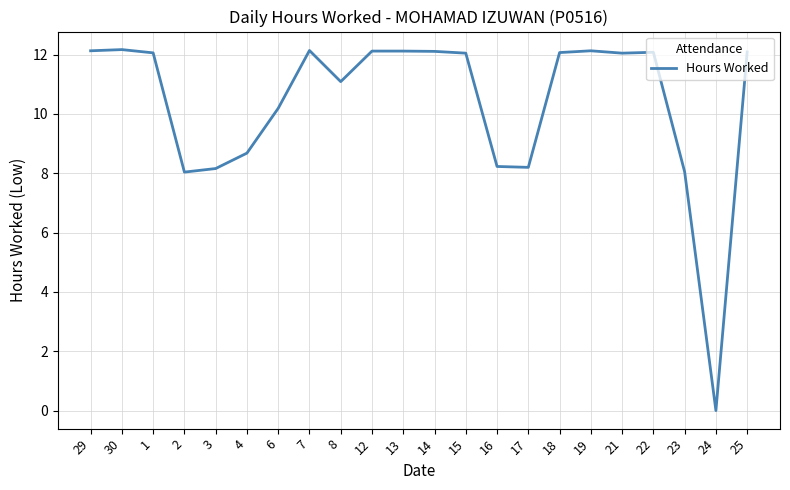

What is the maximum value shown in the chart?

12.2